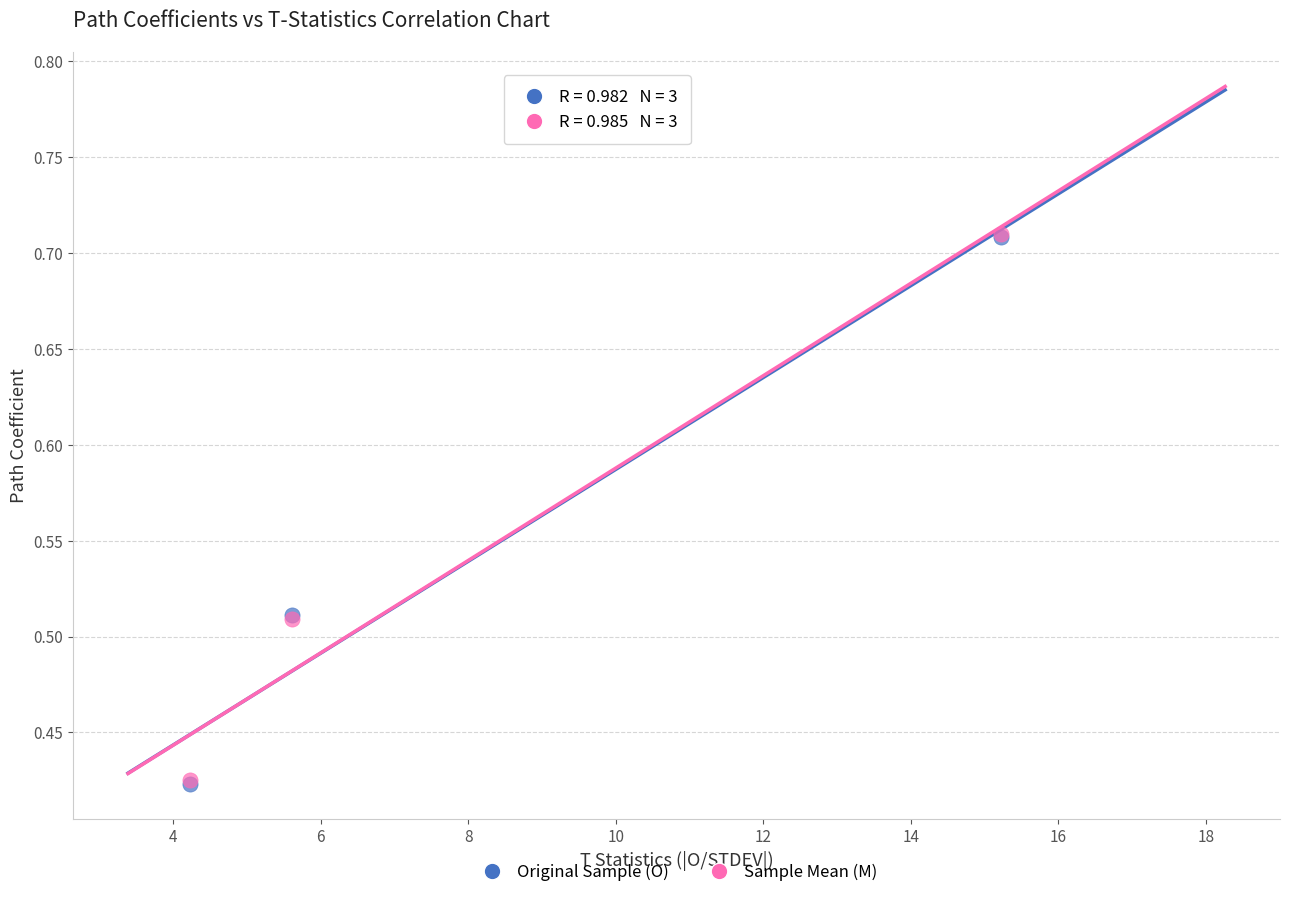

What are all the series names shown in the legend?

Original Sample (O), Sample Mean (M)